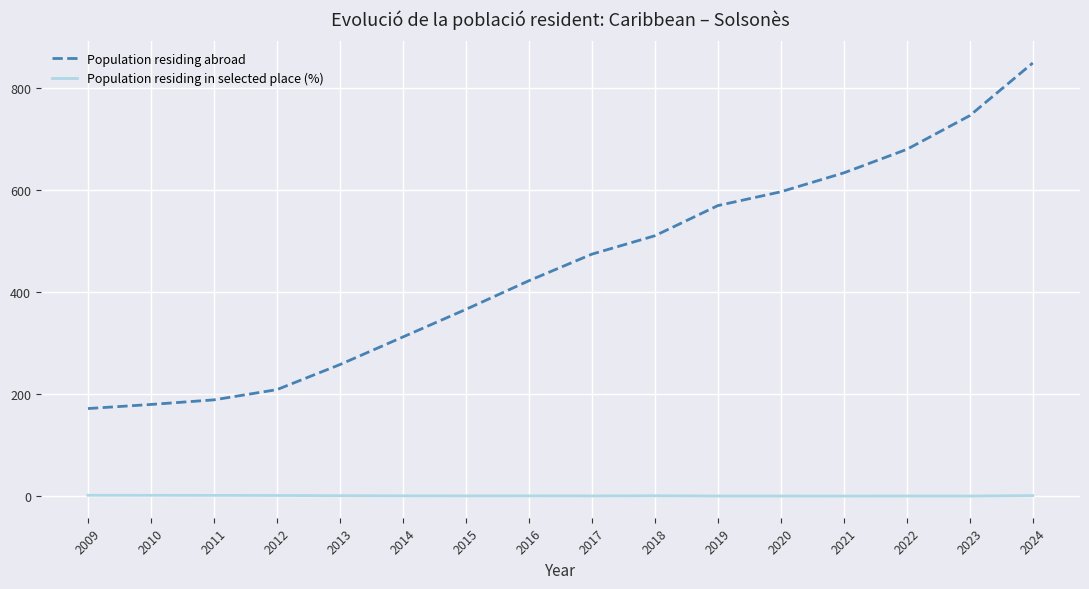

What is the sum of all Population residing in selected place (%) values?

22.1